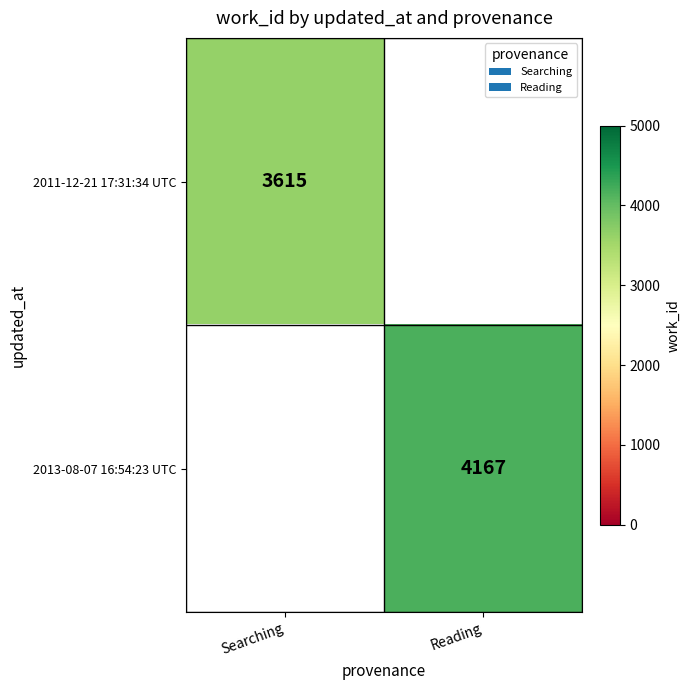

True or false: 2013-08-07 16:54:23 UTC has a value of 4167 at Reading.

True